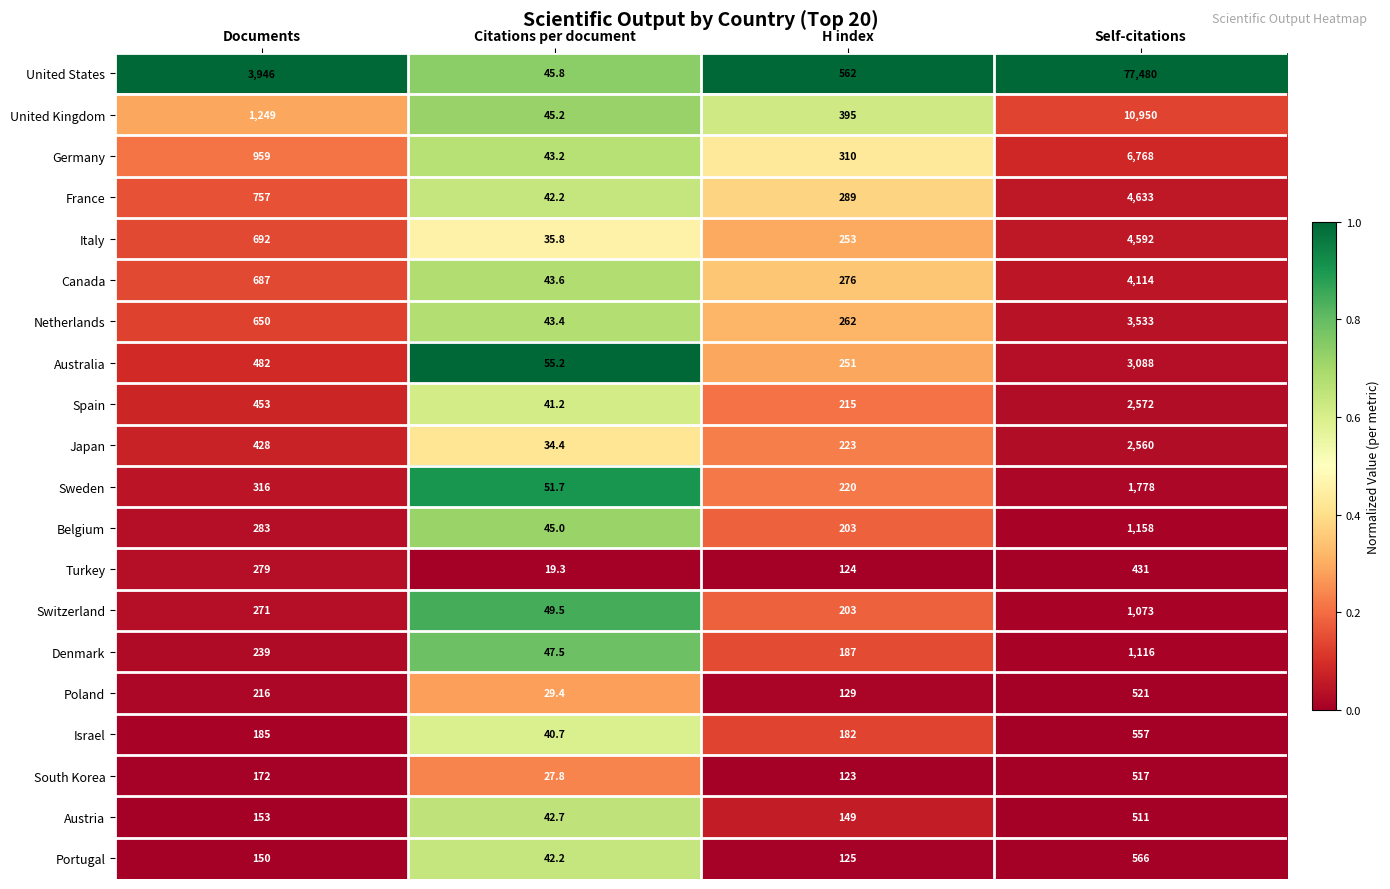

Is the value of Canada at Self-citations greater than the value of Poland at Self-citations?

Yes